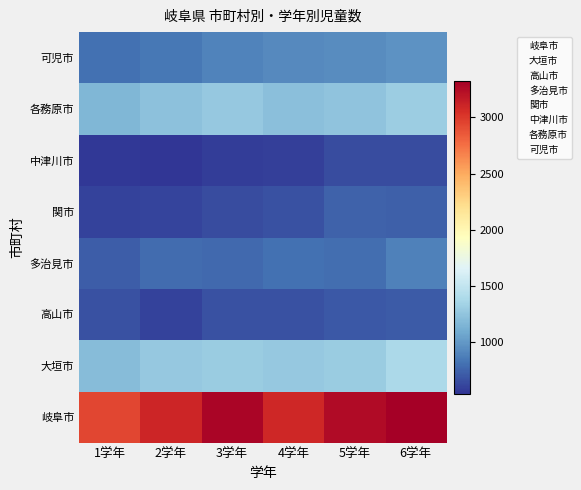

What is the total value across all series at 1学年?

8629